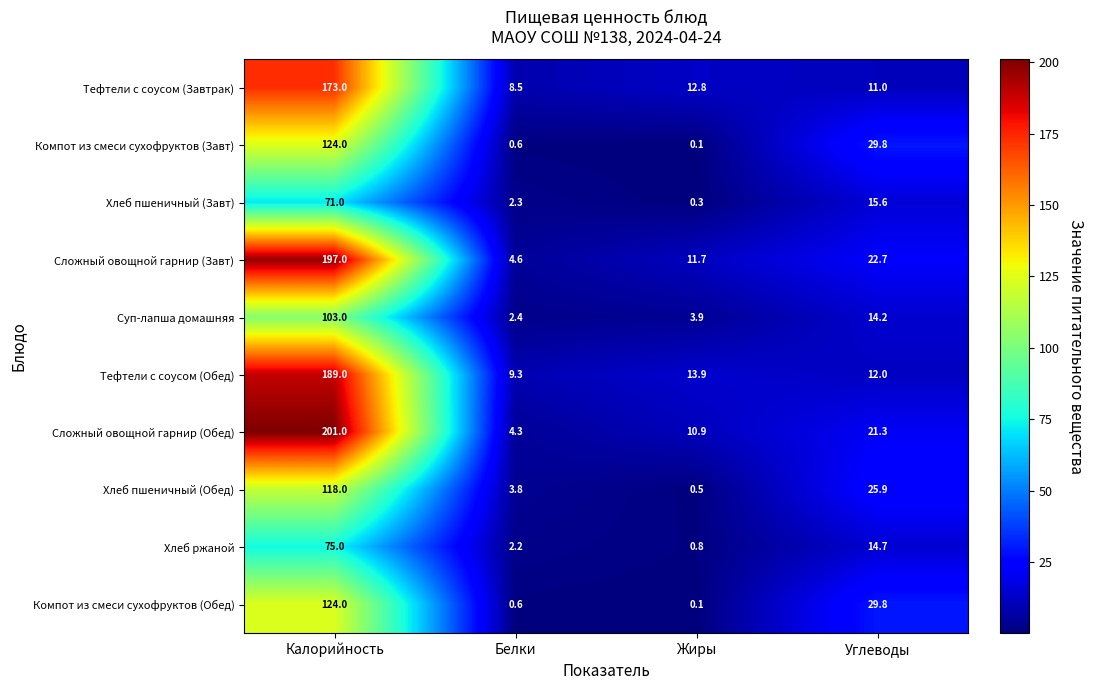

The value of Суп-лапша домашняя at Калорийность is 35.0. True or false?

False